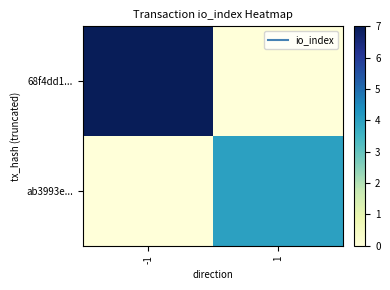

Reading right to left, extract all data points from this chart.

68f4dd1...: 1=0	-1=7
ab3993e...: 1=4	-1=0